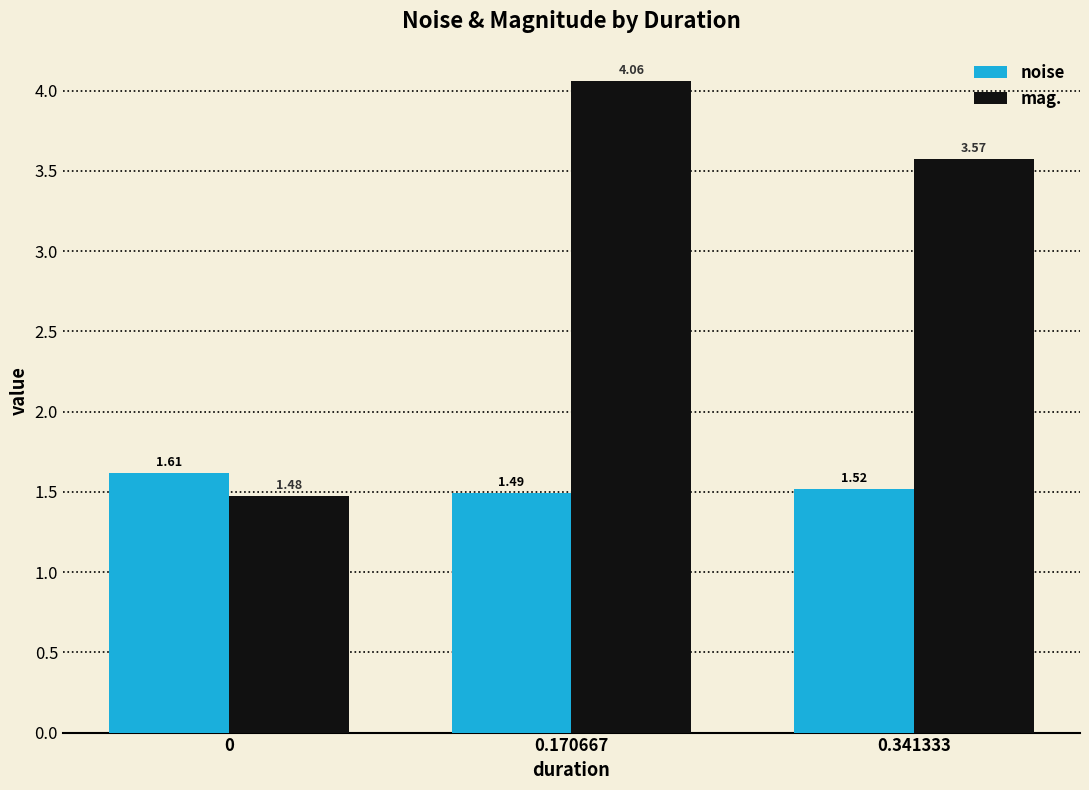

Are the bars grouped side by side (vs. stacked)?

Yes